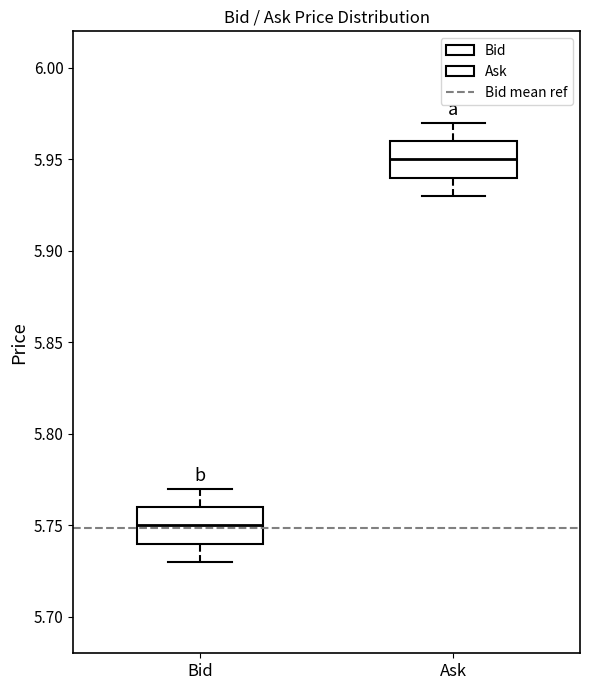

Reading left to right, read every box against the y-axis: the position of its median line, the range the box covers, and the ends of its whiskers. The values are not printed on the chart, so give them approximately, as read against the axis.

Bid: median 5.75, box 5.74 to 5.76, whiskers 5.73 to 5.77
Ask: median 5.95, box 5.94 to 5.96, whiskers 5.93 to 5.97